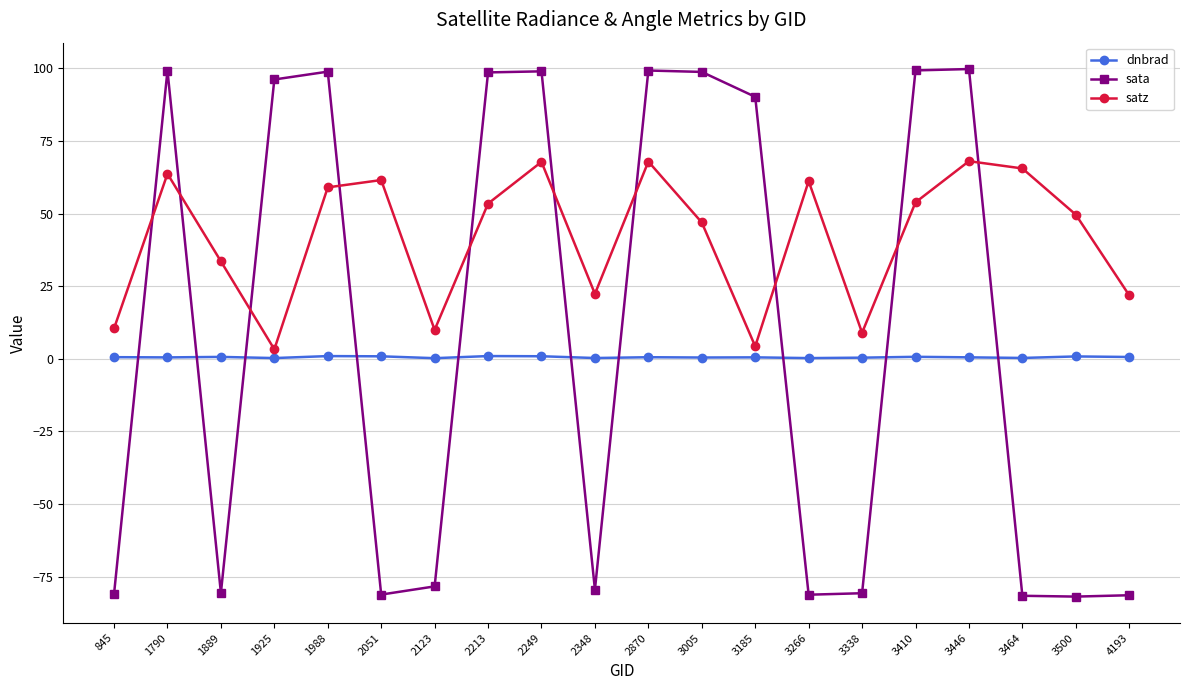

How many values in sata are below zero?

10